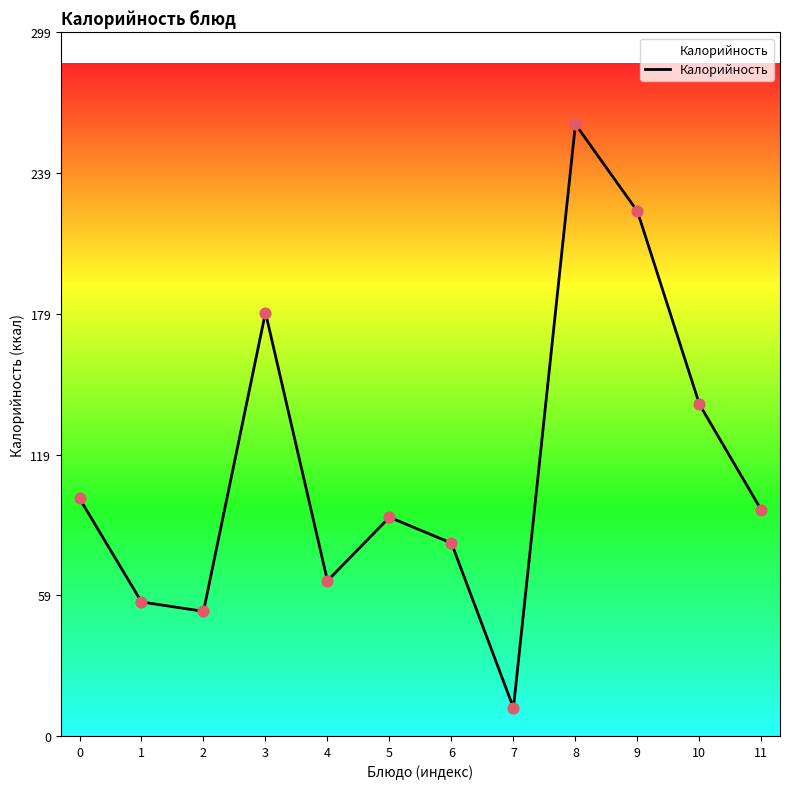

What is the change in value from 8 to 11?

-164